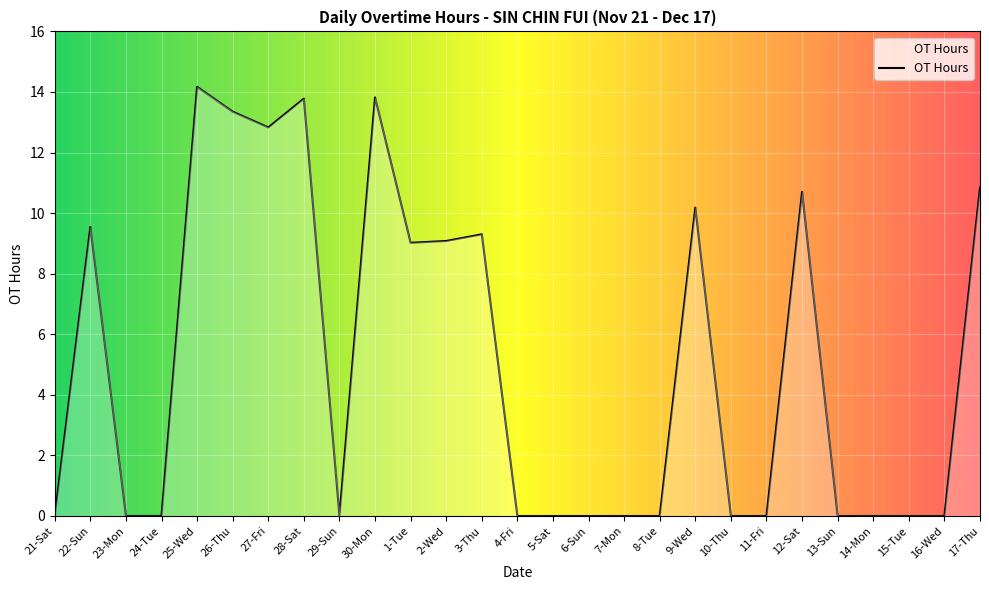

What is the difference between the maximum and minimum values?

14.2